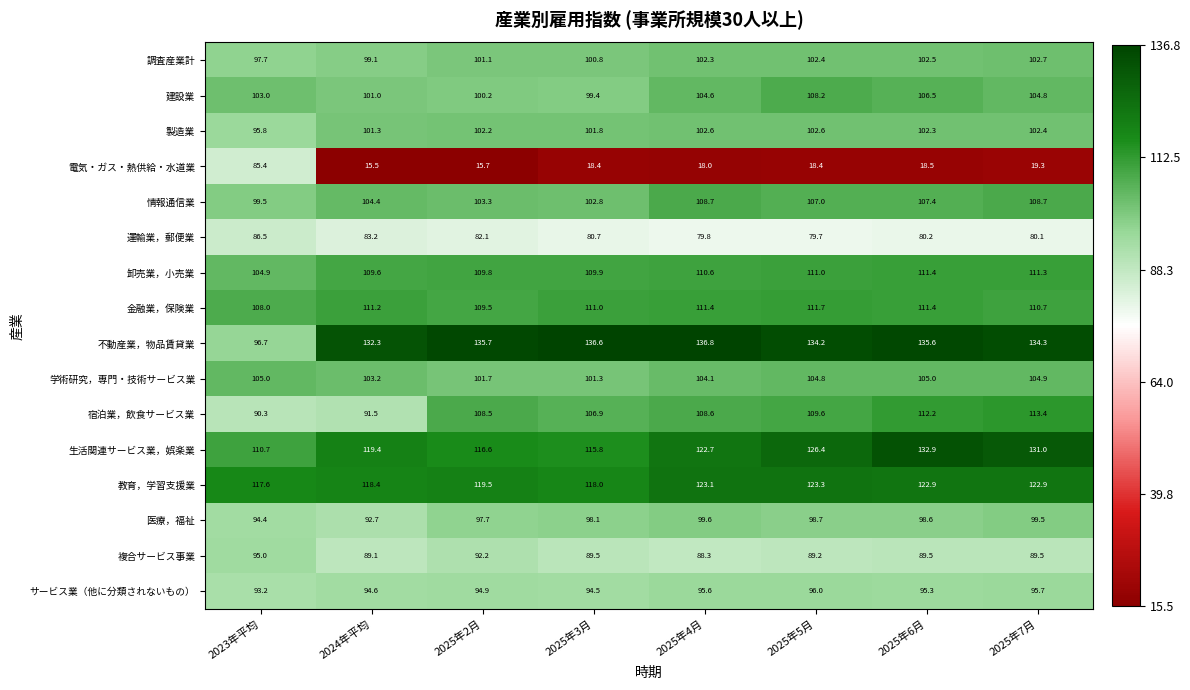

What is the difference between the 不動産業，物品賃貸業 values at 2025年4月 and 2024年平均?

4.5